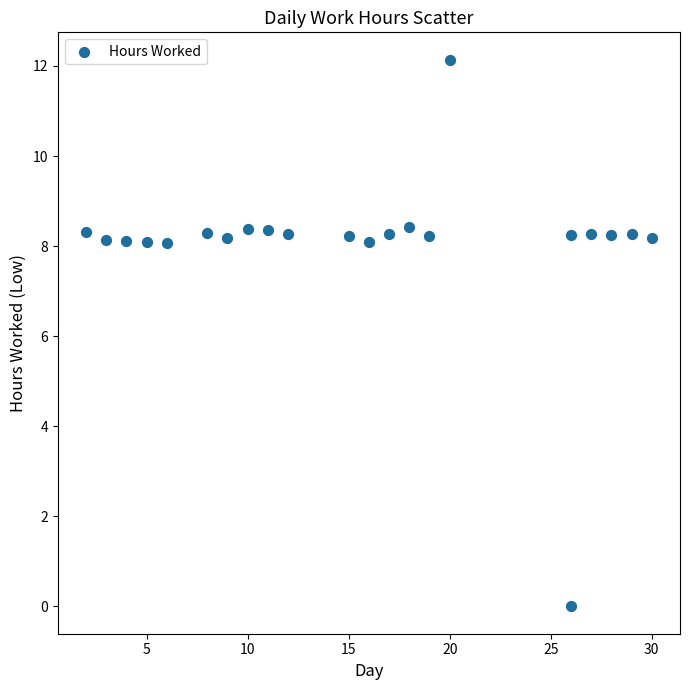

What is the range of Y values (max minus min)?

12.1